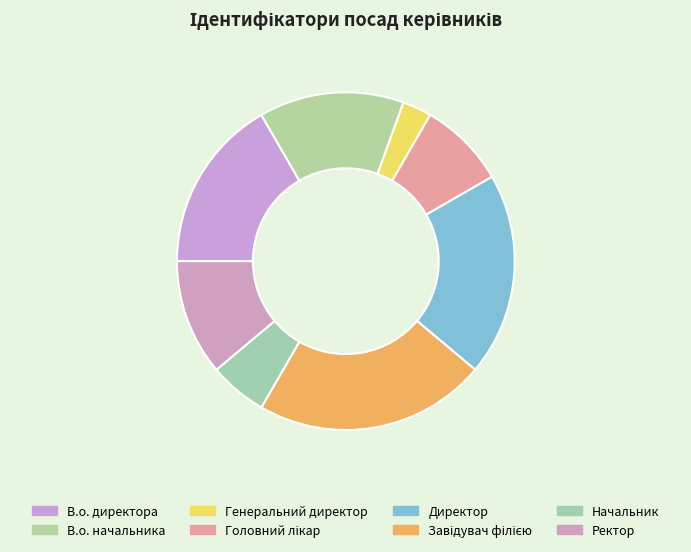

The В.о. директора slice represents 27% of the pie. True or false?

False